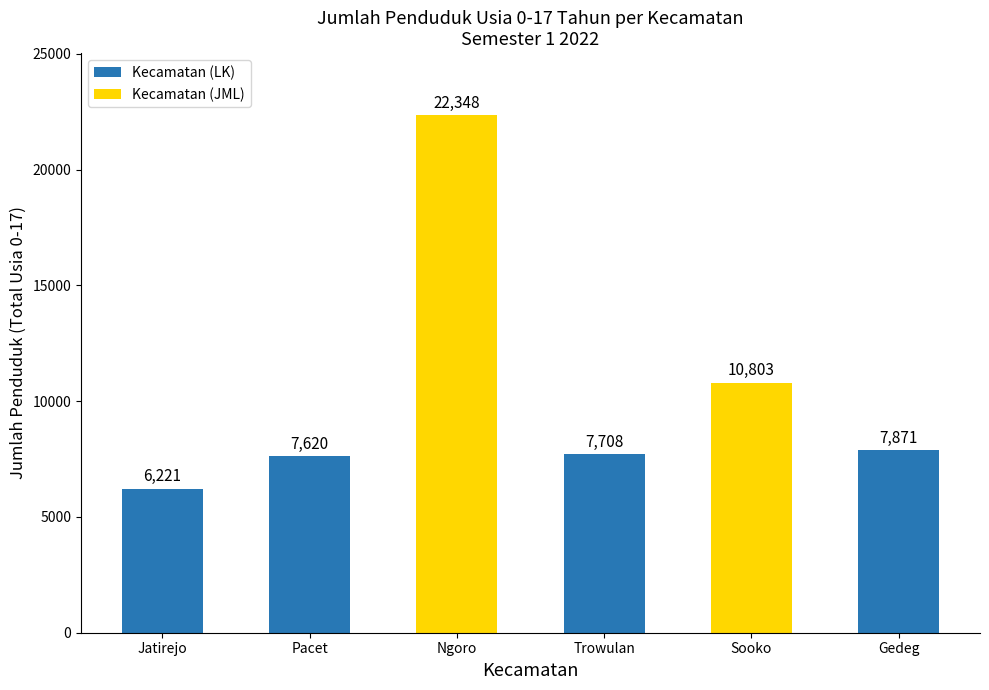

The chart shows a value of 7620 at Pacet. True or false?

True